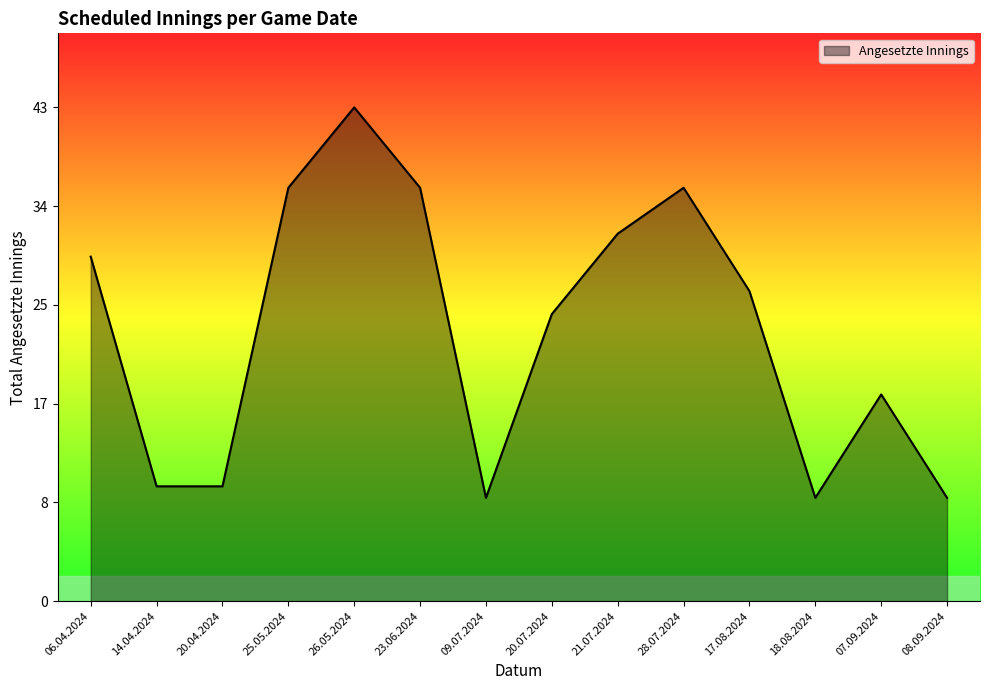

Does the chart have visible grid lines?

No